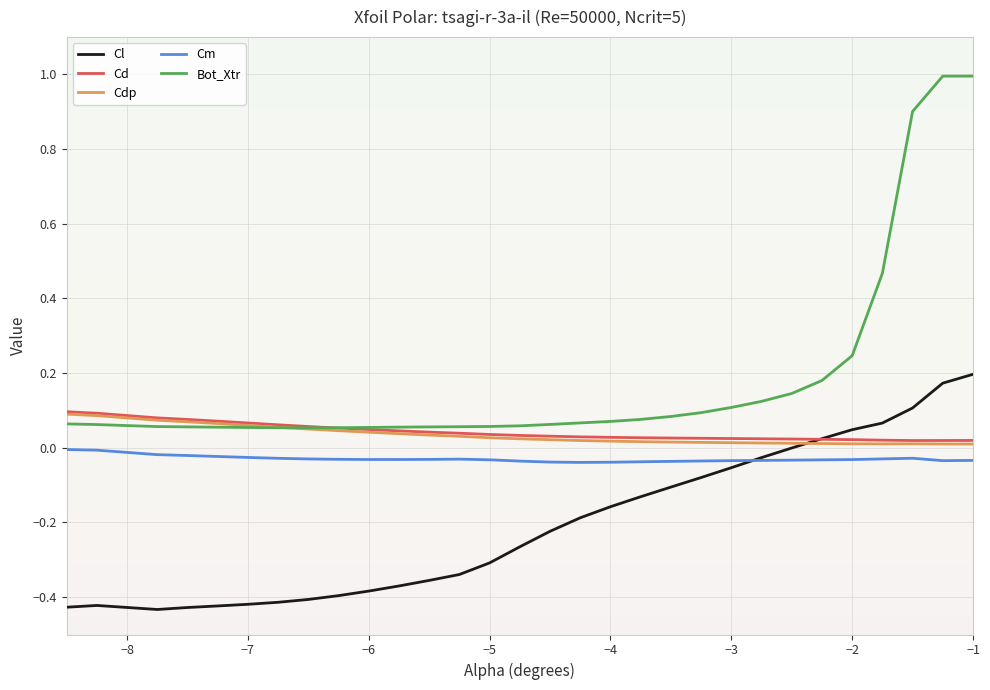

What is the greatest value displayed?

1.0